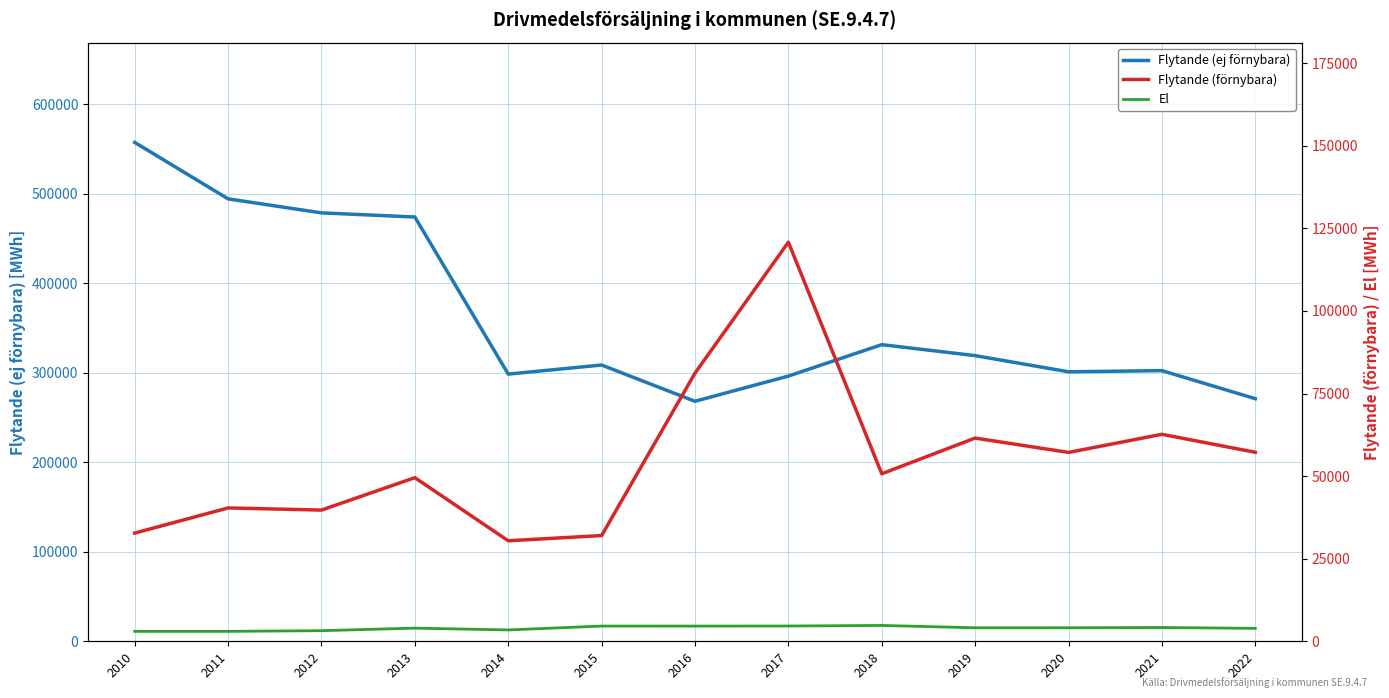

Is it true that El equals 4085 at 2019?

True